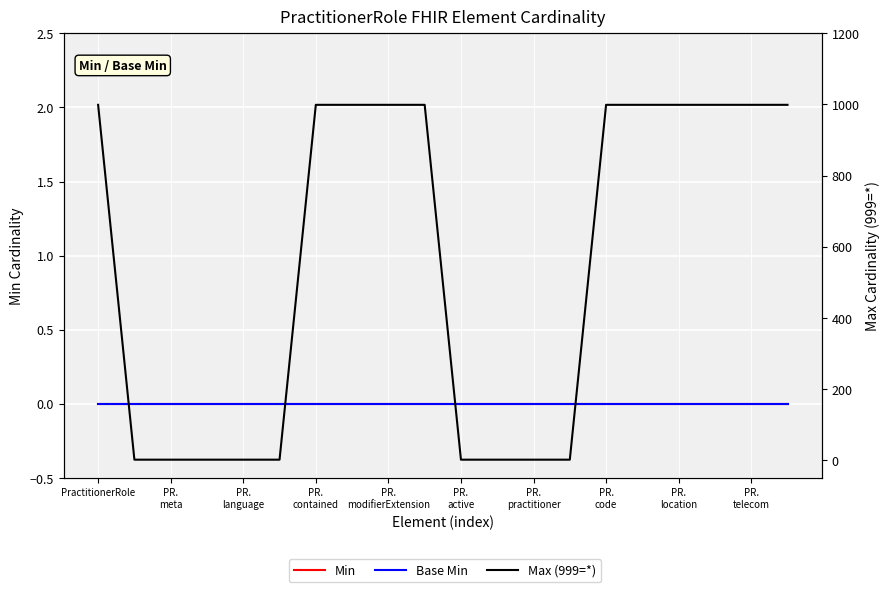

What is the label of the 3rd point from the right?

17